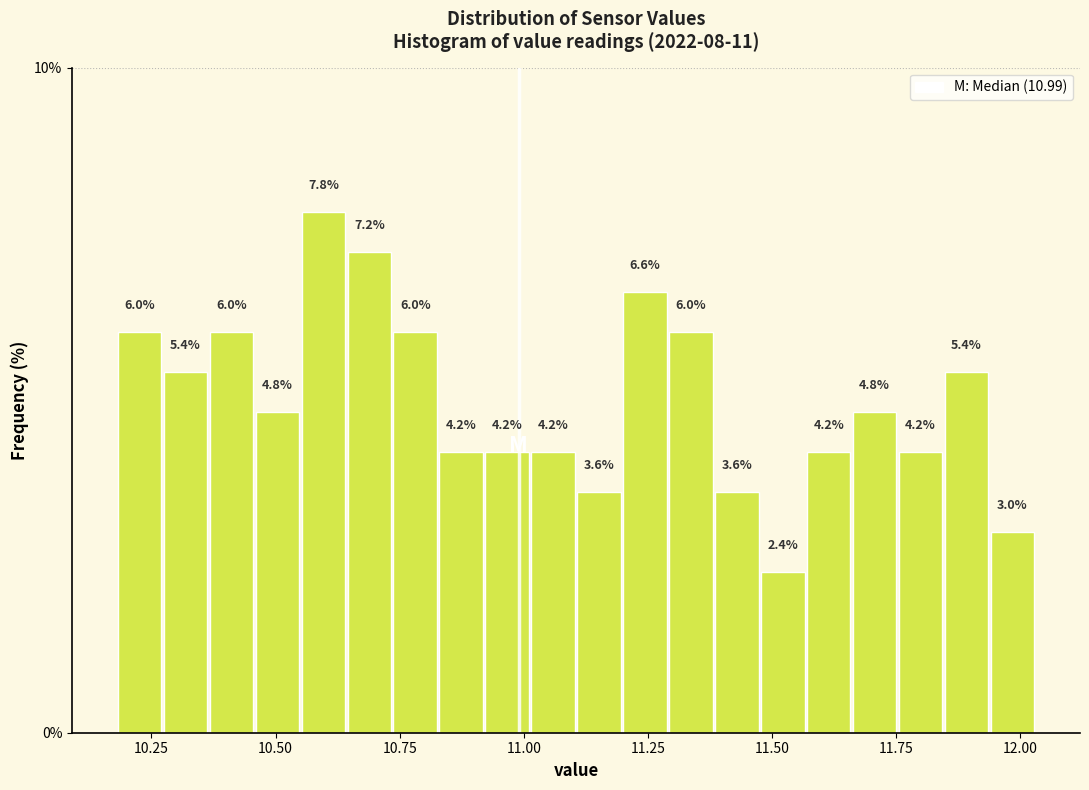

Around what value on the x-axis is the tallest bar? Give the approximate position of its centre, as read against the axis.

10.60